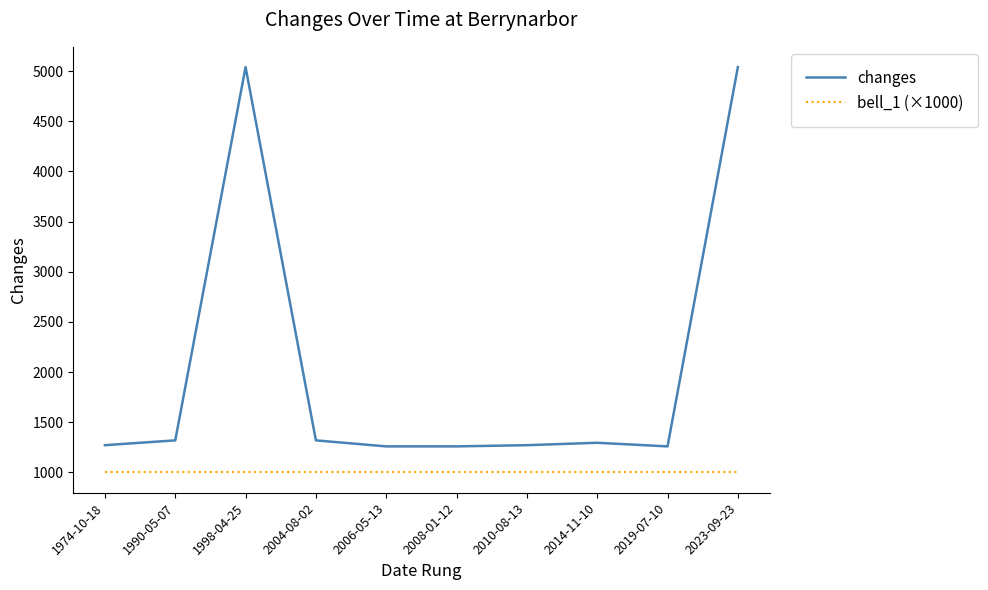

At how many categories does at least one series exceed 1876?

2